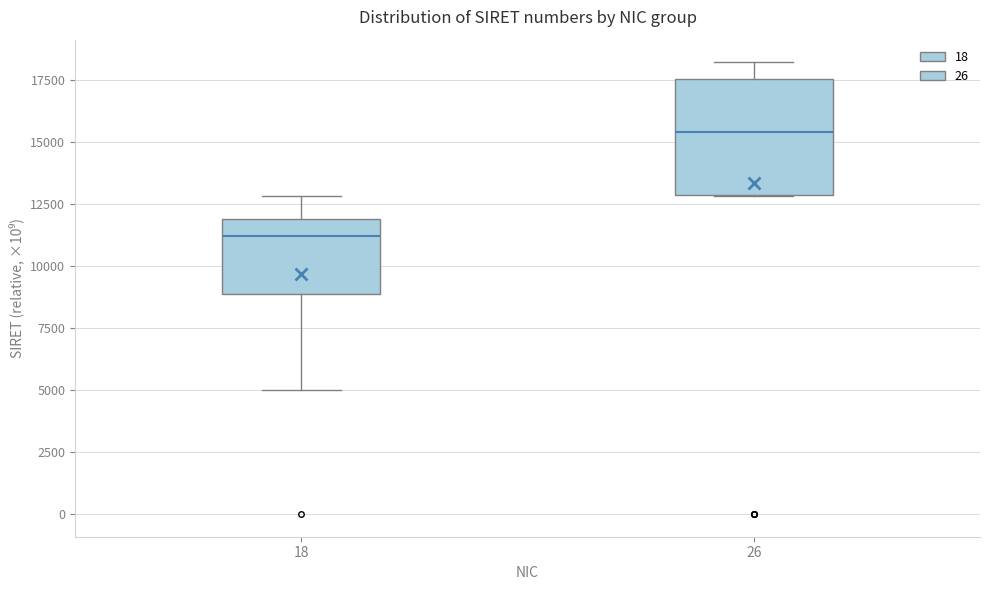

Comparing the boxes themselves (not the whiskers), which one is the tallest?

26